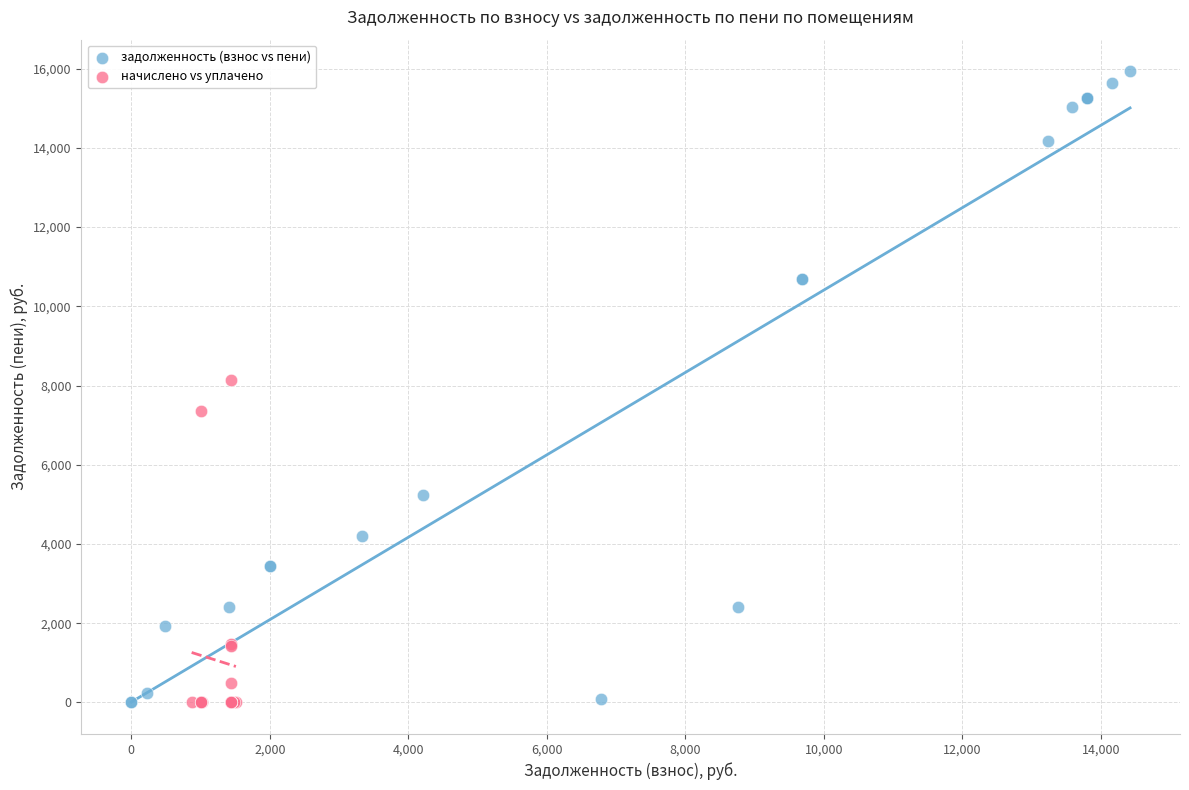

Which series has the widest spread of Y values?

задолженность (взнос vs пени)